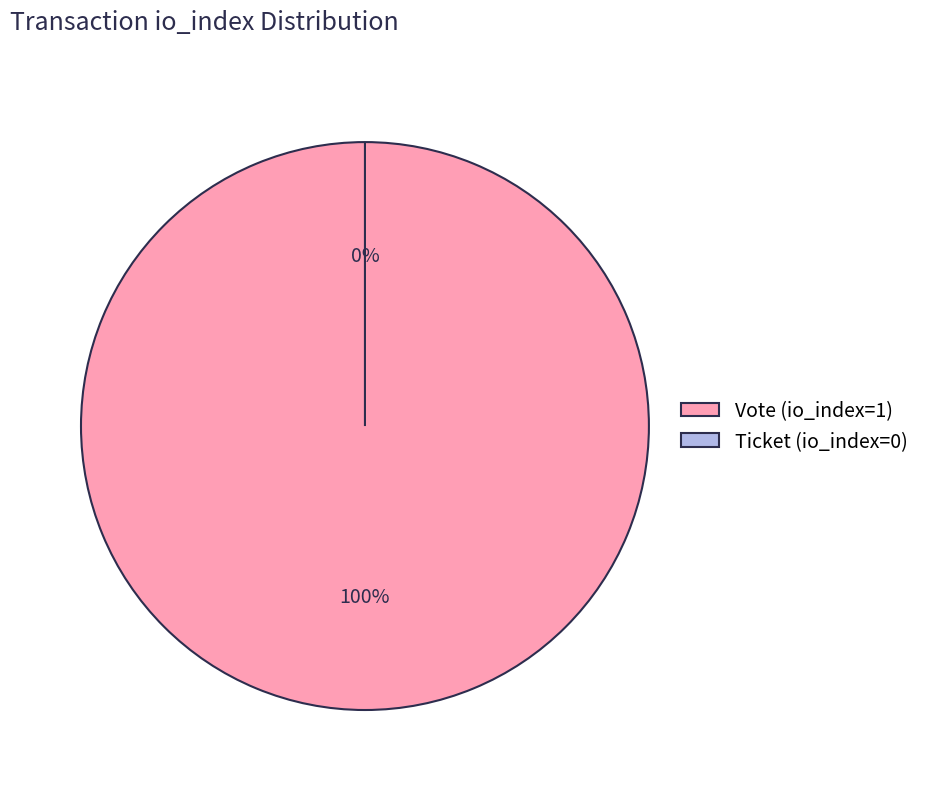

Count the number of slices in the pie.

2